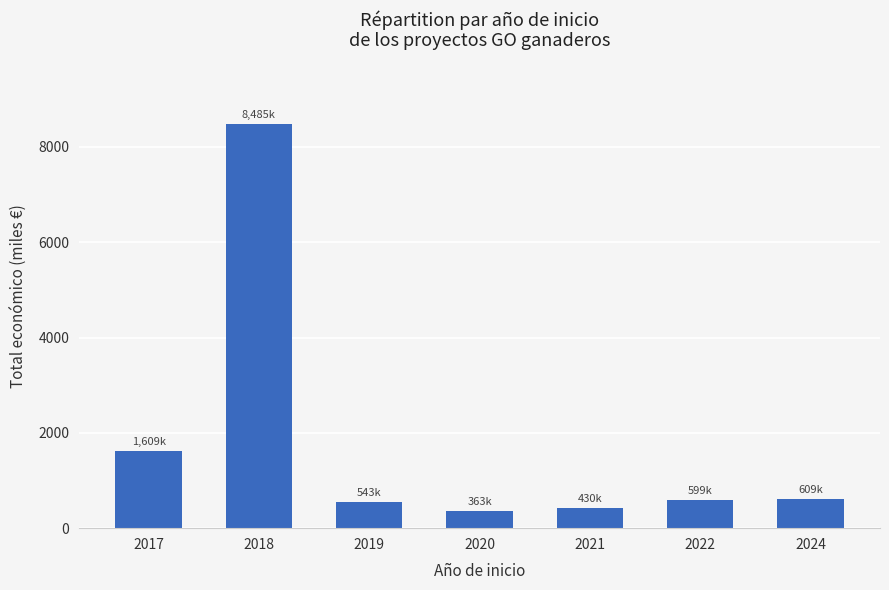

What is the change in value from 2017 to 2021?

-1179.0